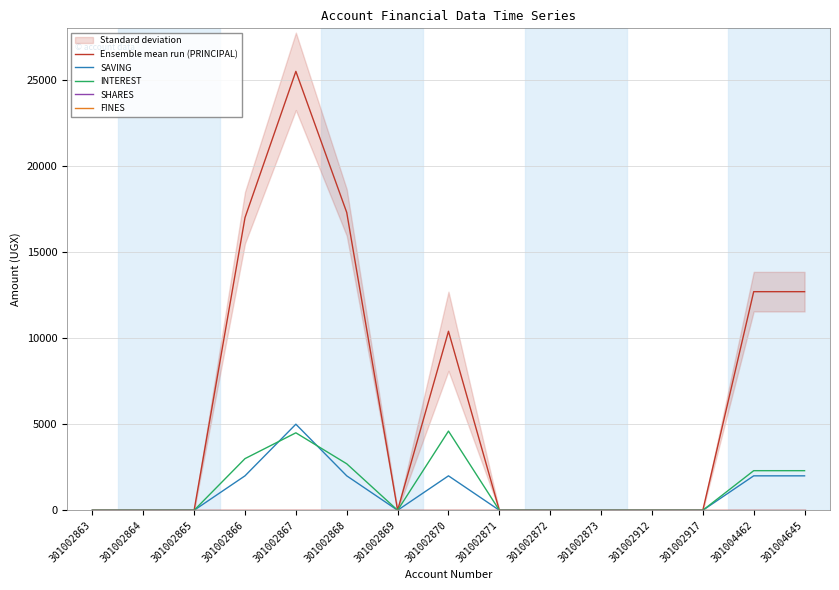

At which label is SHARES closest to 0?

301002863